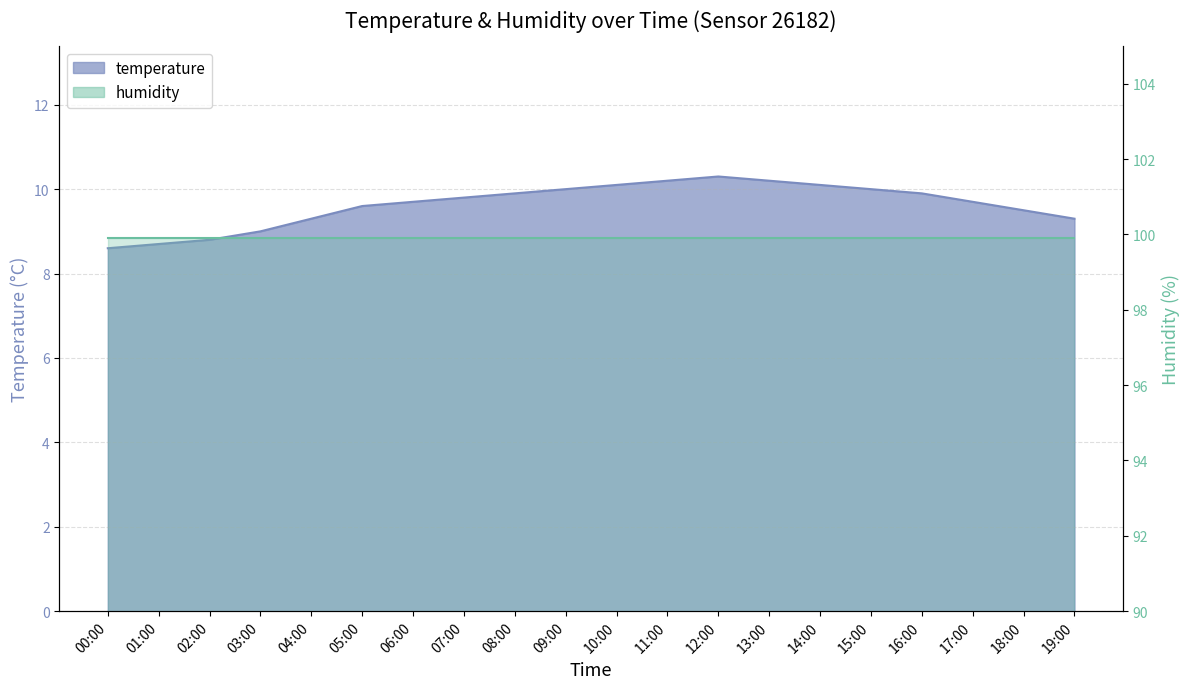

How many points are higher than both their immediate neighbors (excluding endpoints)?

1